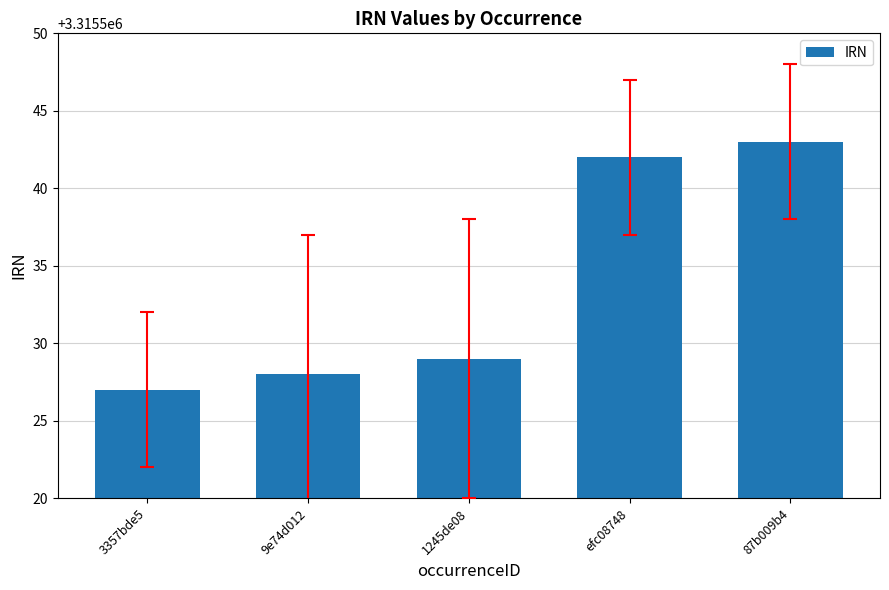

How many series are shown in this chart?

1